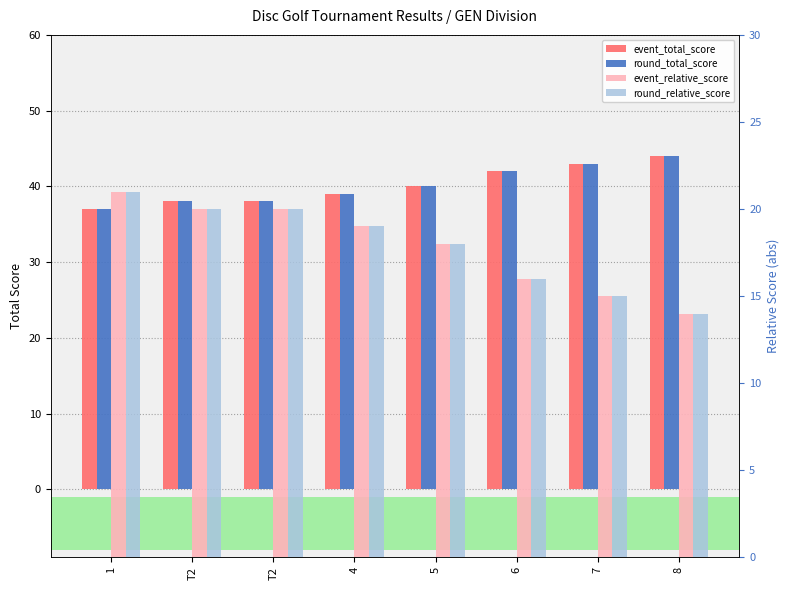

What is the maximum value for round_total_score?

44